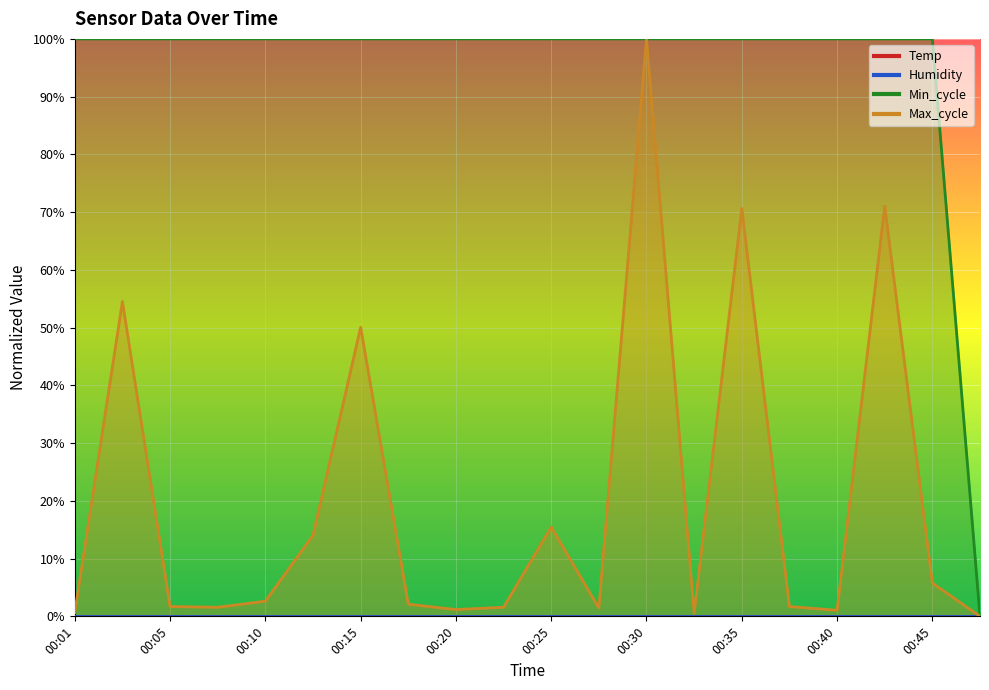

True or false: Max_cycle has more than 2 interior local peaks.

True